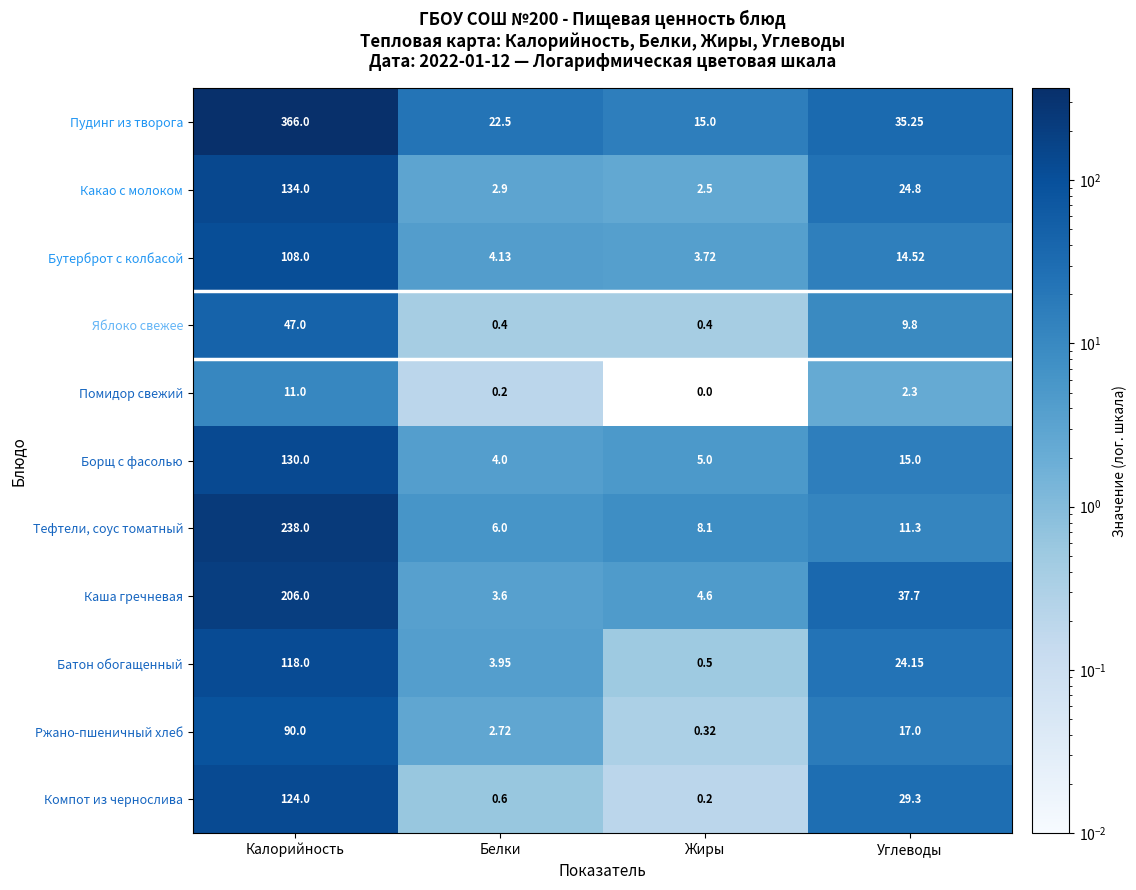

At which category does the chart reach its peak across all series?

Калорийность